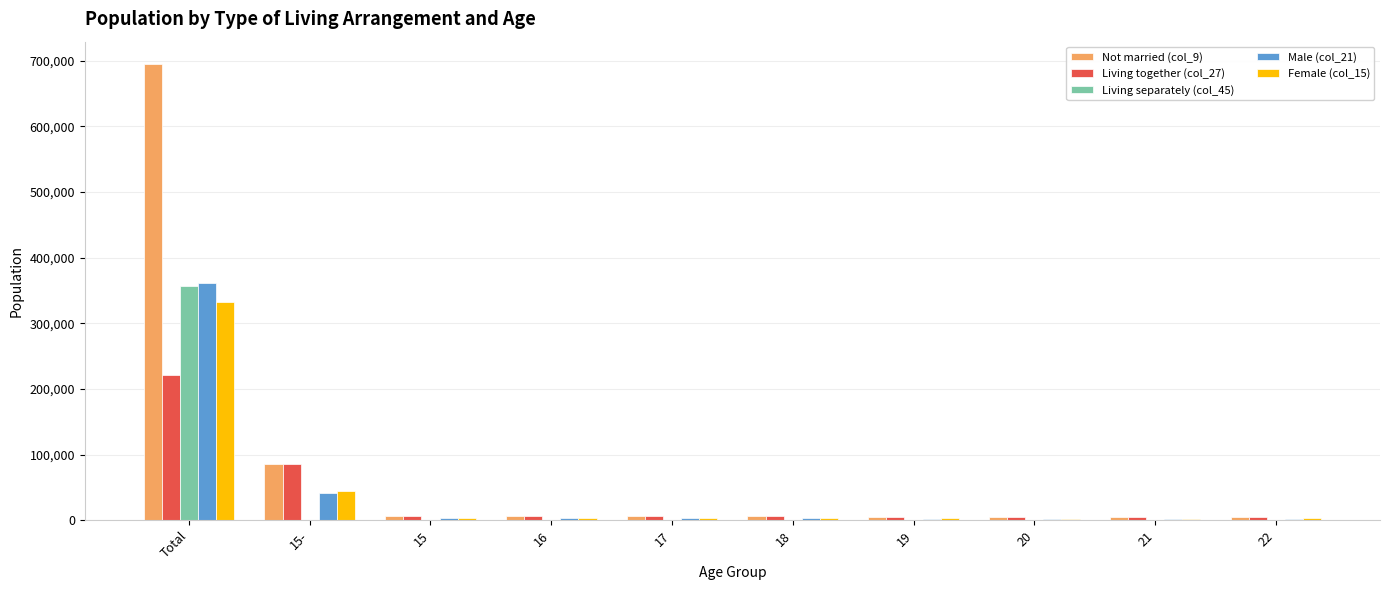

At which category is the sum across all series the highest?

Total